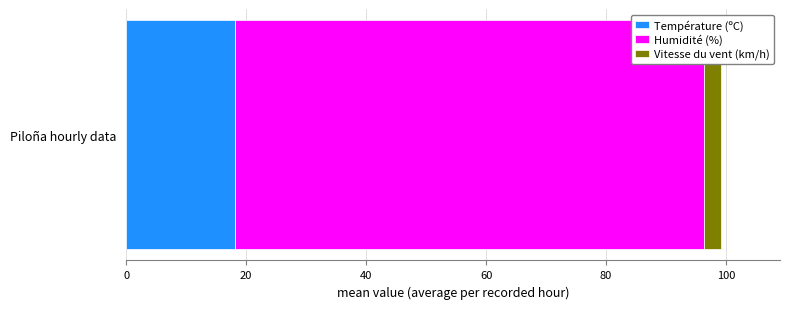

The value of Température (ºC) at Piloña hourly data is 18.1. True or false?

True